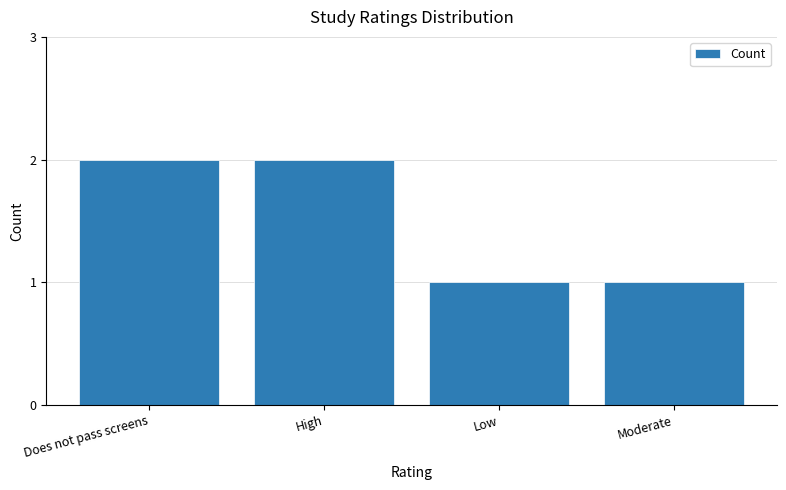

What position from the right is High?

3